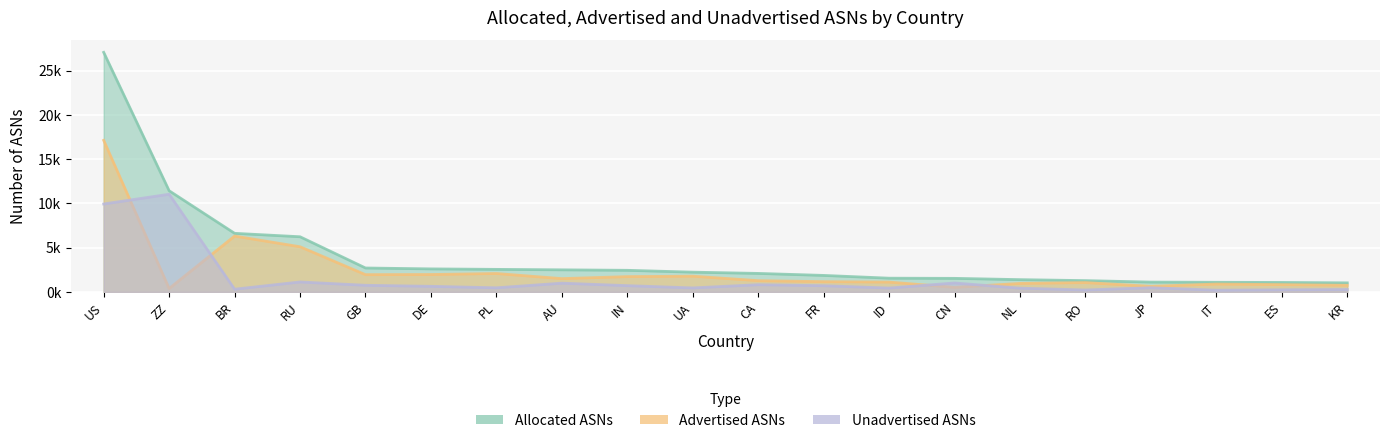

The Allocated ASNs series shows 1.3 at RO. True or false?

True